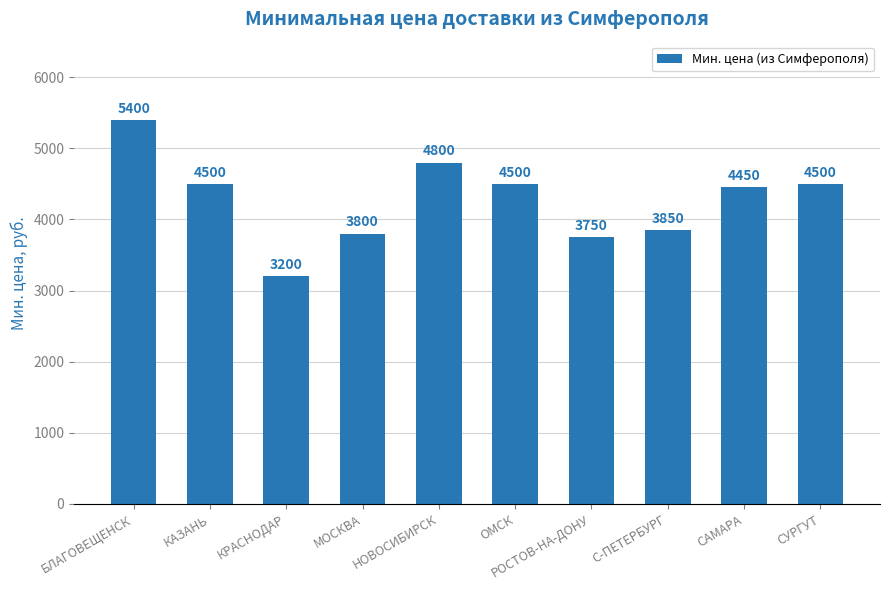

What value does the data have at БЛАГОВЕЩЕНСК?

5400